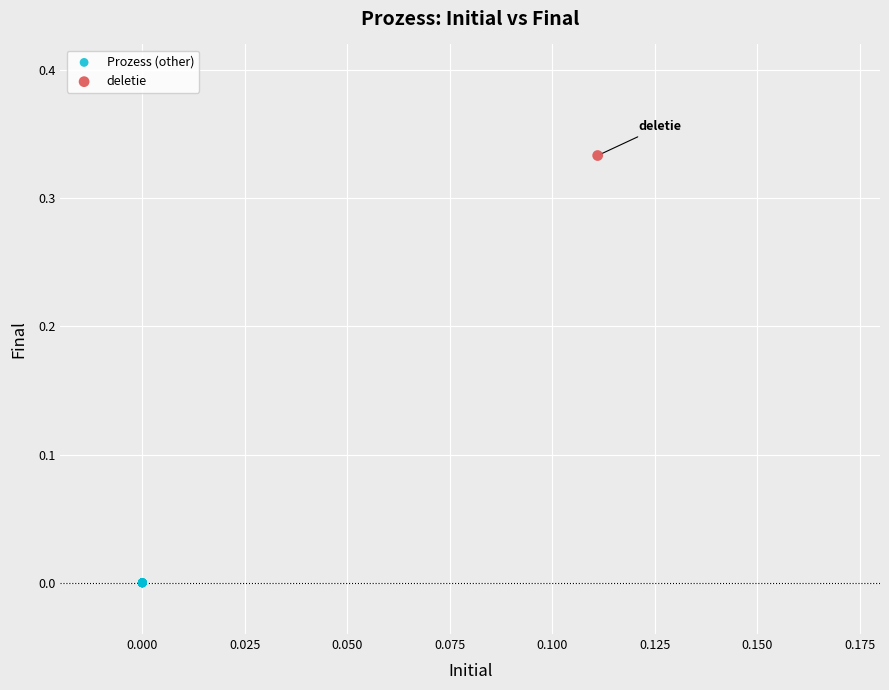

What are all the series names shown in the legend?

Prozess (other), deletie